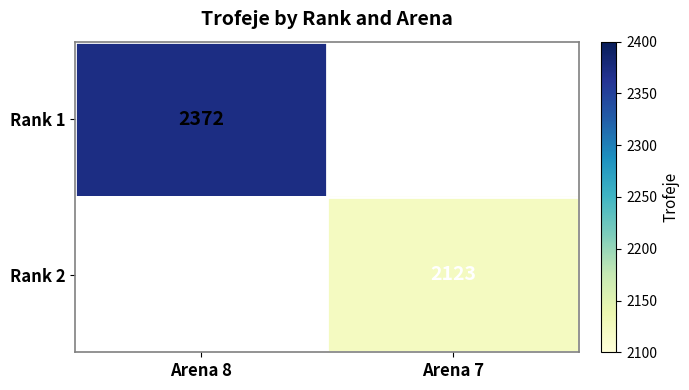

The value of Rank 2 at Arena 7 is 822. True or false?

False